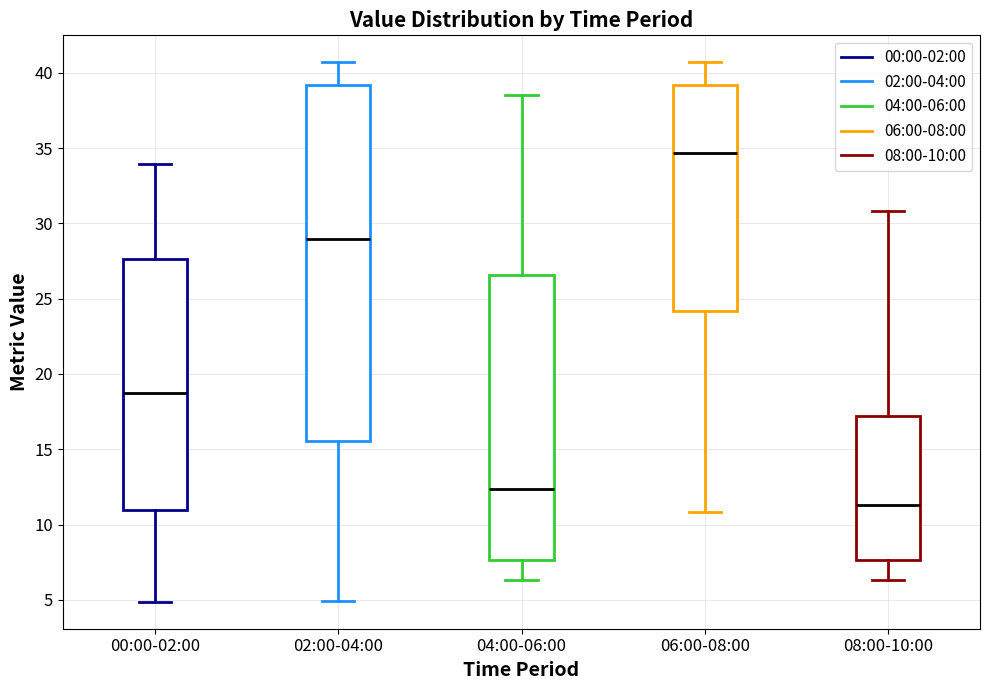

Reading left to right, read every box against the y-axis: the position of its median line, the range the box covers, and the ends of its whiskers. The values are not printed on the chart, so give them approximately, as read against the axis.

00:00-02:00: median 19.0, box 11.0 to 27.5, whiskers 5.0 to 34.0
02:00-04:00: median 29.0, box 15.5 to 39.0, whiskers 5.0 to 40.5
04:00-06:00: median 12.5, box 7.5 to 26.5, whiskers 6.5 to 38.5
06:00-08:00: median 34.5, box 24.0 to 39.0, whiskers 11.0 to 40.5
08:00-10:00: median 11.5, box 7.5 to 17.0, whiskers 6.5 to 31.0